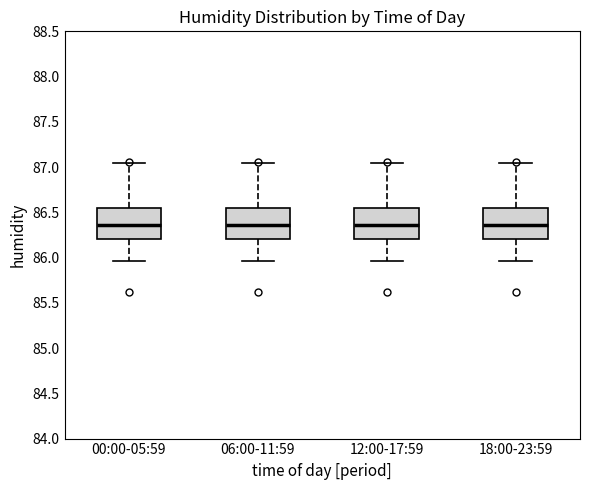

Reading left to right, transcribe this box plot: for each box, give where its median line is, the range the box spans, and where its two whiskers end, as read against the y-axis. The values are not printed on the chart, so give them approximately, as read against the axis.

00:00-05:59: median 86.35, box 86.20 to 86.55, whiskers 85.95 to 87.05
06:00-11:59: median 86.35, box 86.20 to 86.55, whiskers 85.95 to 87.05
12:00-17:59: median 86.35, box 86.20 to 86.55, whiskers 85.95 to 87.05
18:00-23:59: median 86.35, box 86.20 to 86.55, whiskers 85.95 to 87.05